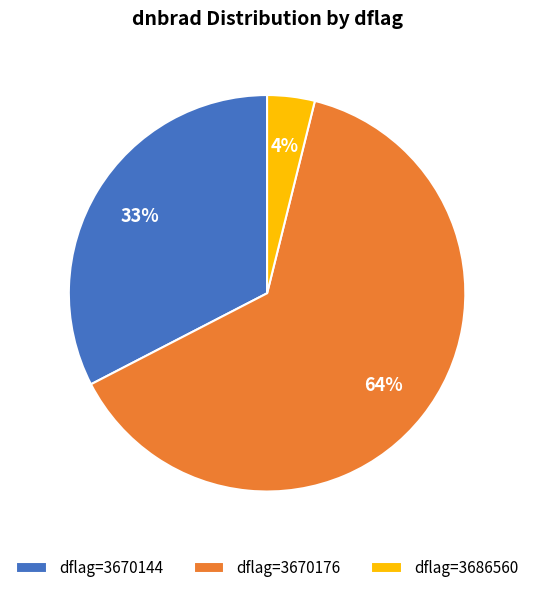

To the nearest percent, what portion does dflag=3686560 represent?

4%